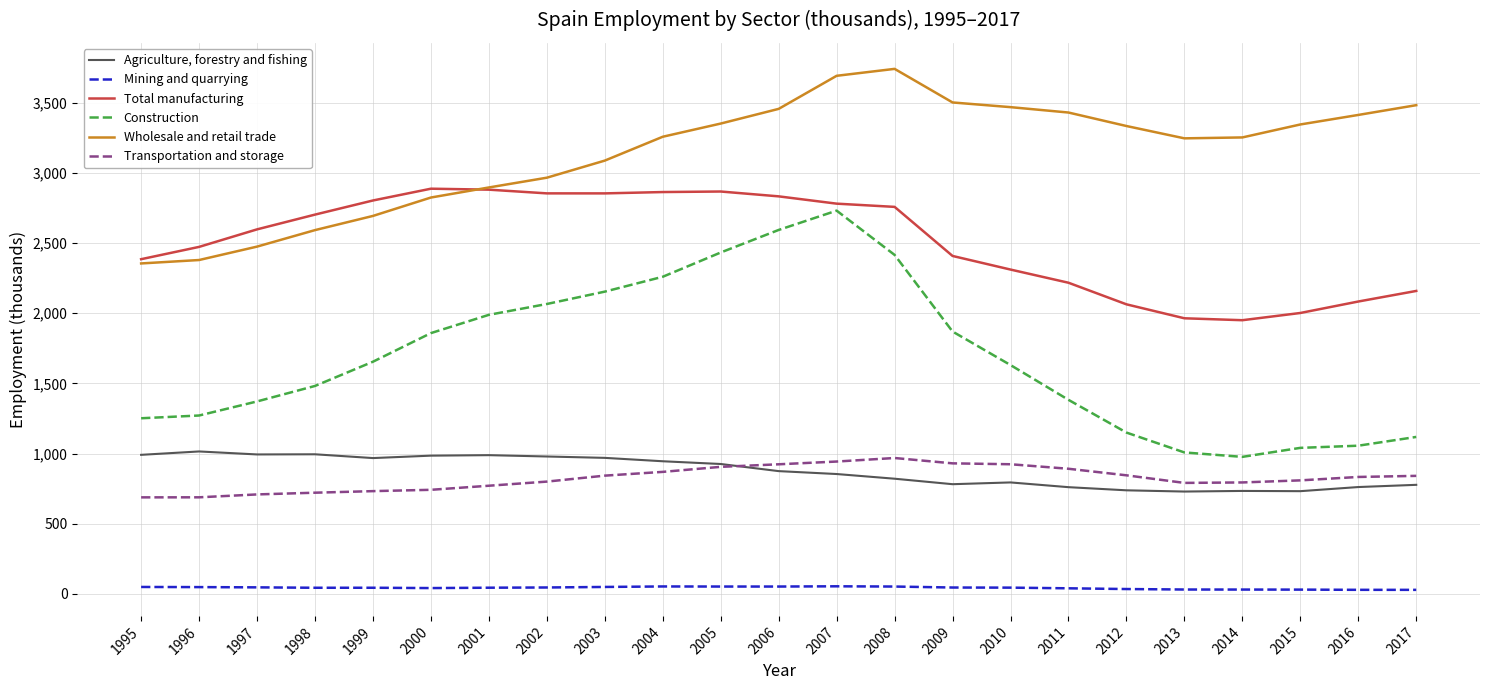

Which label corresponds to the largest value in the chart?

2008